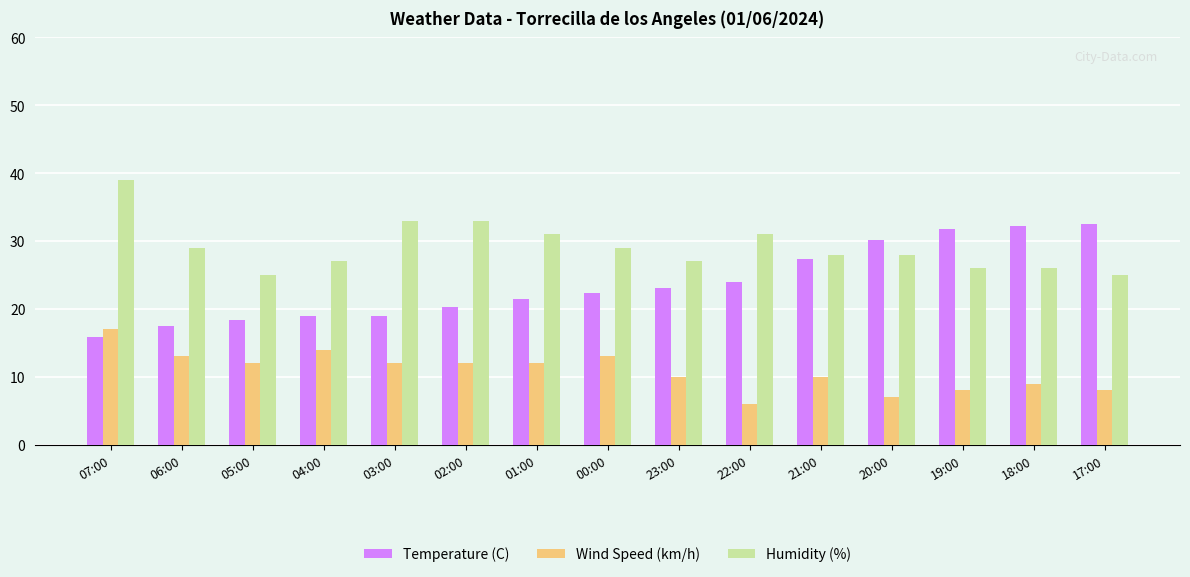

True or false: Humidity (%) has a value of 27.0 at 23:00.

True